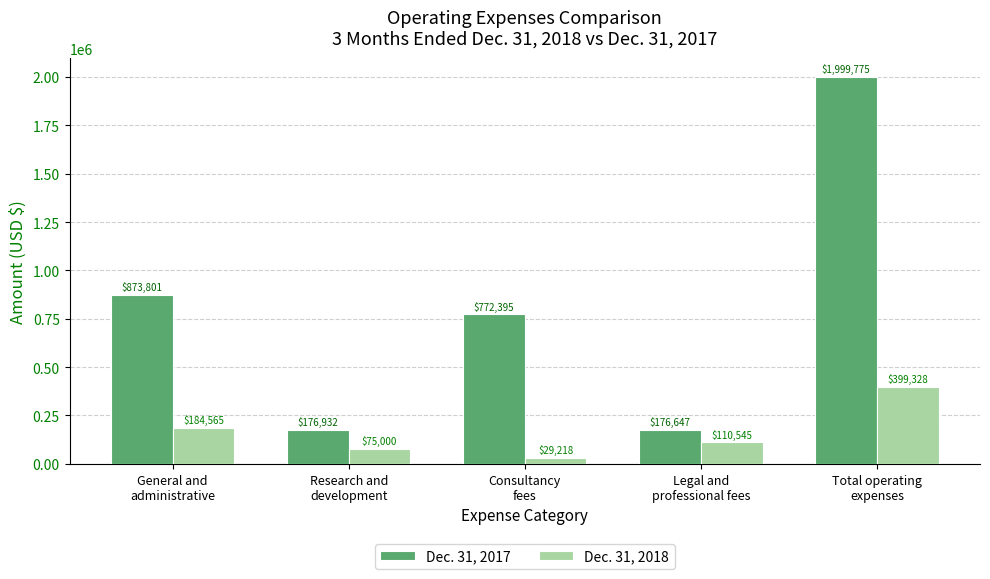

Between General and
administrative and Research and
development, which series saw the biggest shift?

Dec. 31, 2017